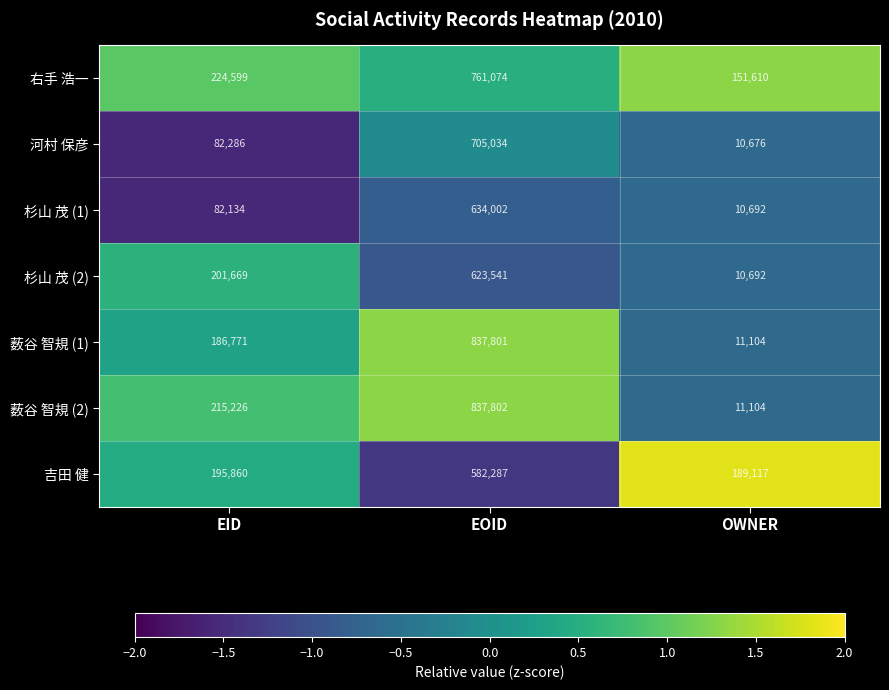

What is the maximum value for 杉山 茂 (1)?

634002